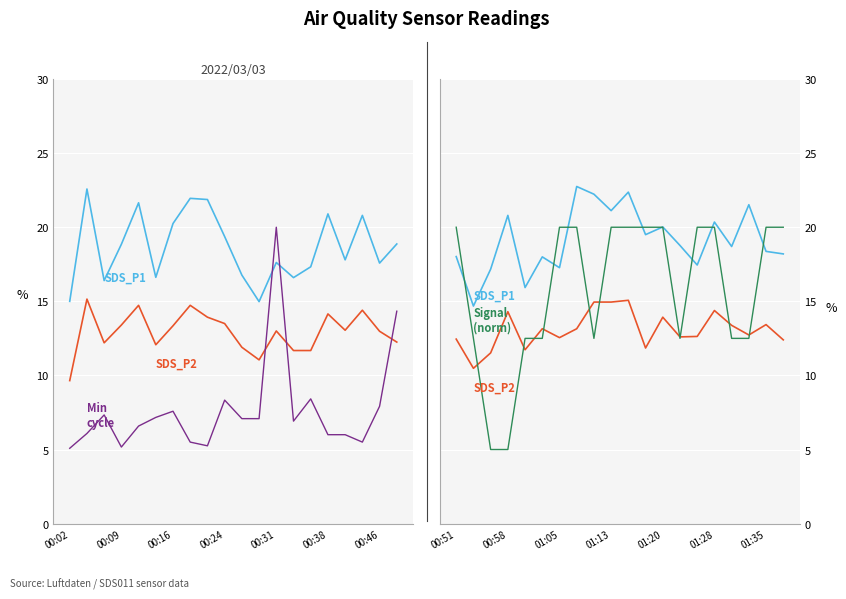

After their last crossing, which series has the higher values: Signal or SDS_P1?

Signal